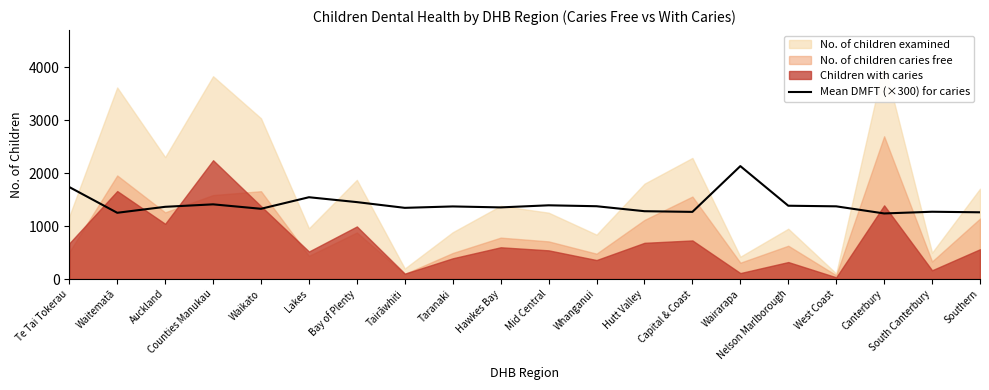

Where is the data nearest to the value 1685?

Te Tai Tokerau